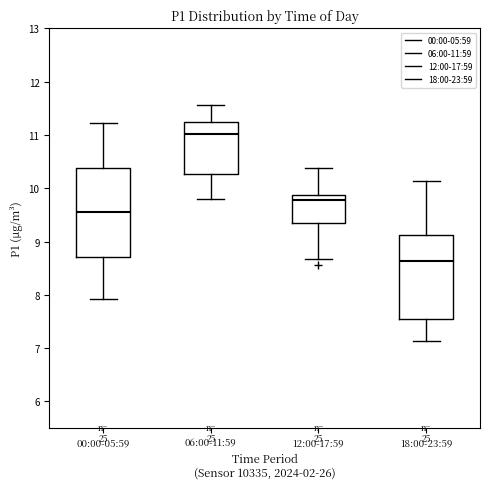

Which box is the tallest, from its lower edge to its upper edge?

00:00-05:59